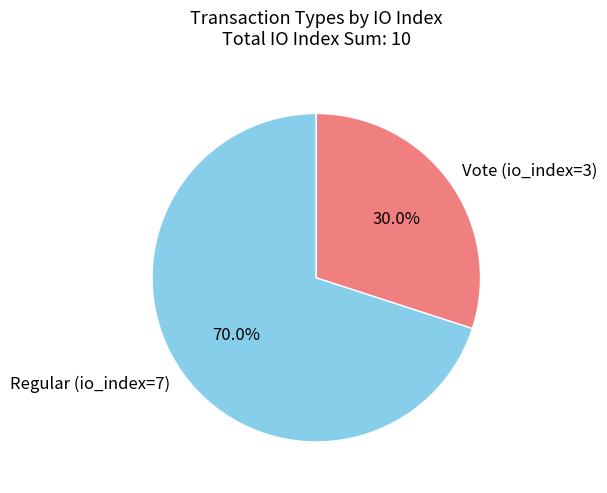

Which slice is the smallest?

Vote (io_index=3)